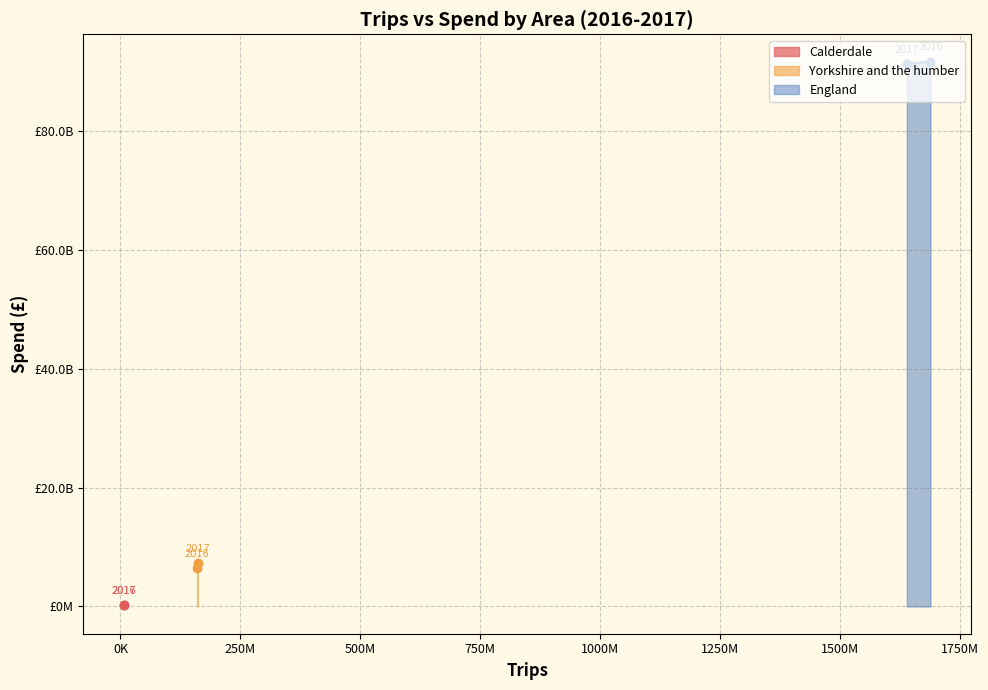

Rank the series at 2016 from lowest to highest value.

Calderdale, Yorkshire and the humber, England